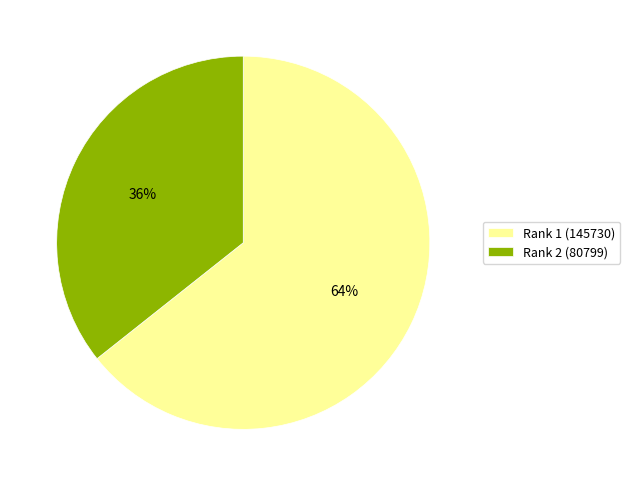

To the nearest percent, what is the average slice percentage?

50%